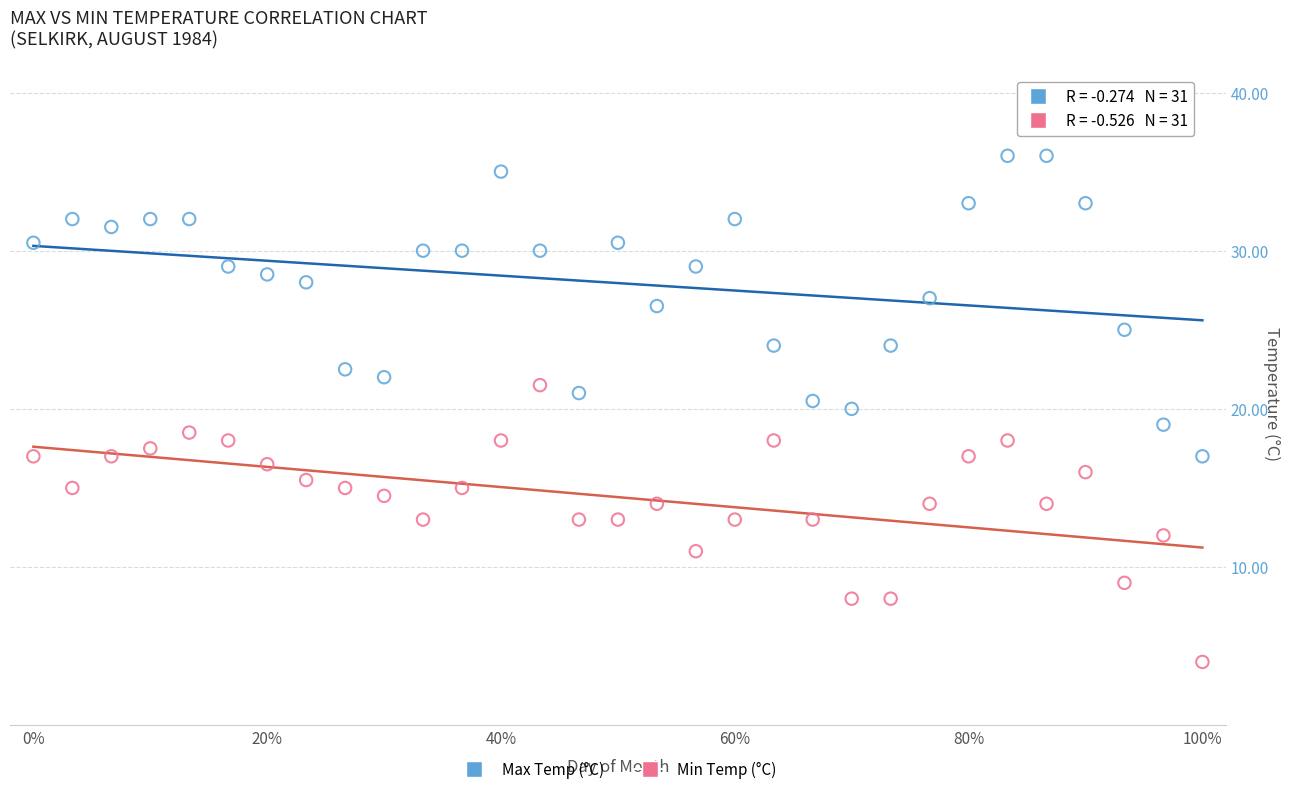

Across all data points, what is the range of X values (max minus min)?

1.0